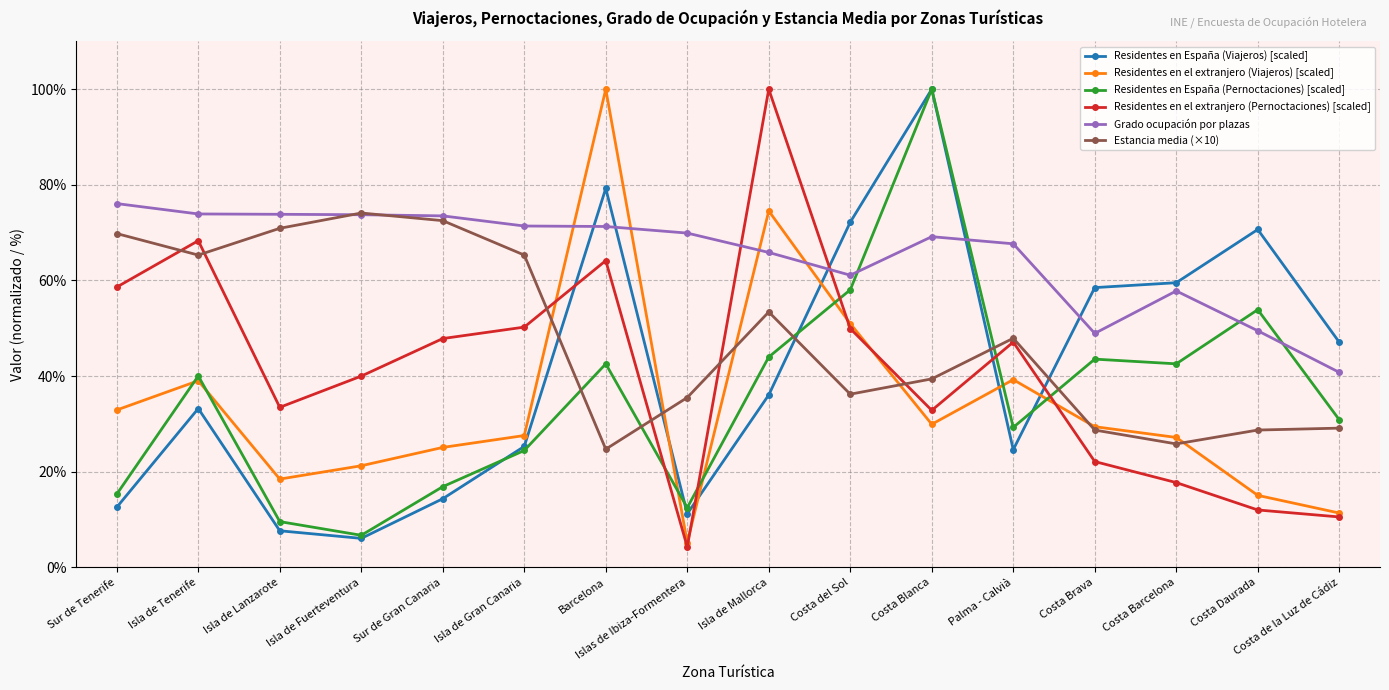

What is the difference between the Residentes en España (Pernoctaciones) [scaled] values at Isla de Tenerife and Isla de Mallorca?

4.0